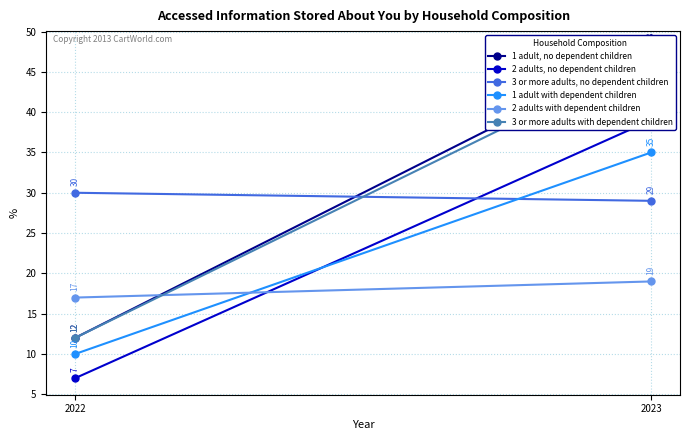

What is the difference between the 3 or more adults with dependent children values at 2022 and 2023?

35